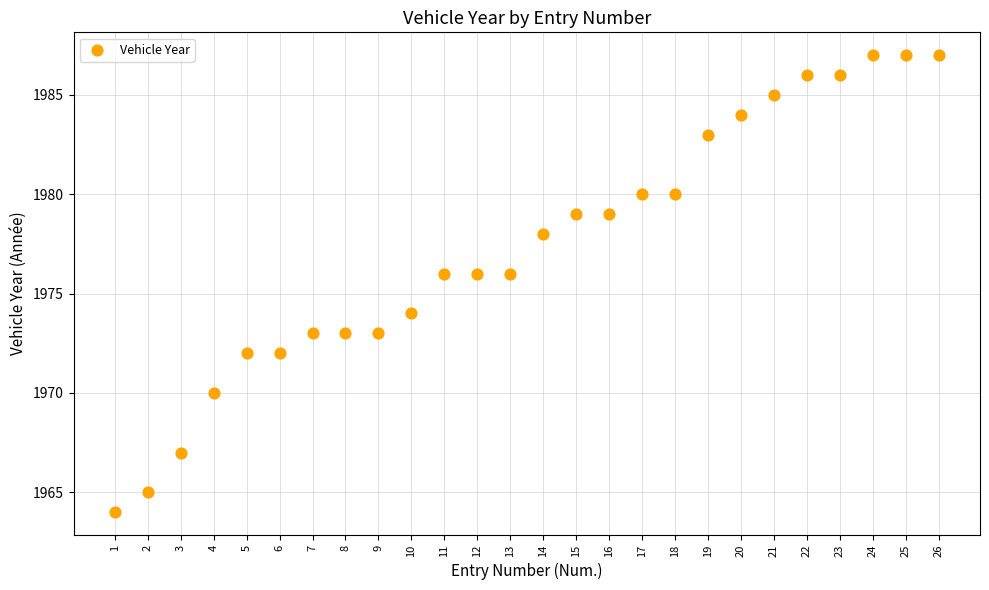

What is the range of X values (max minus min)?

25